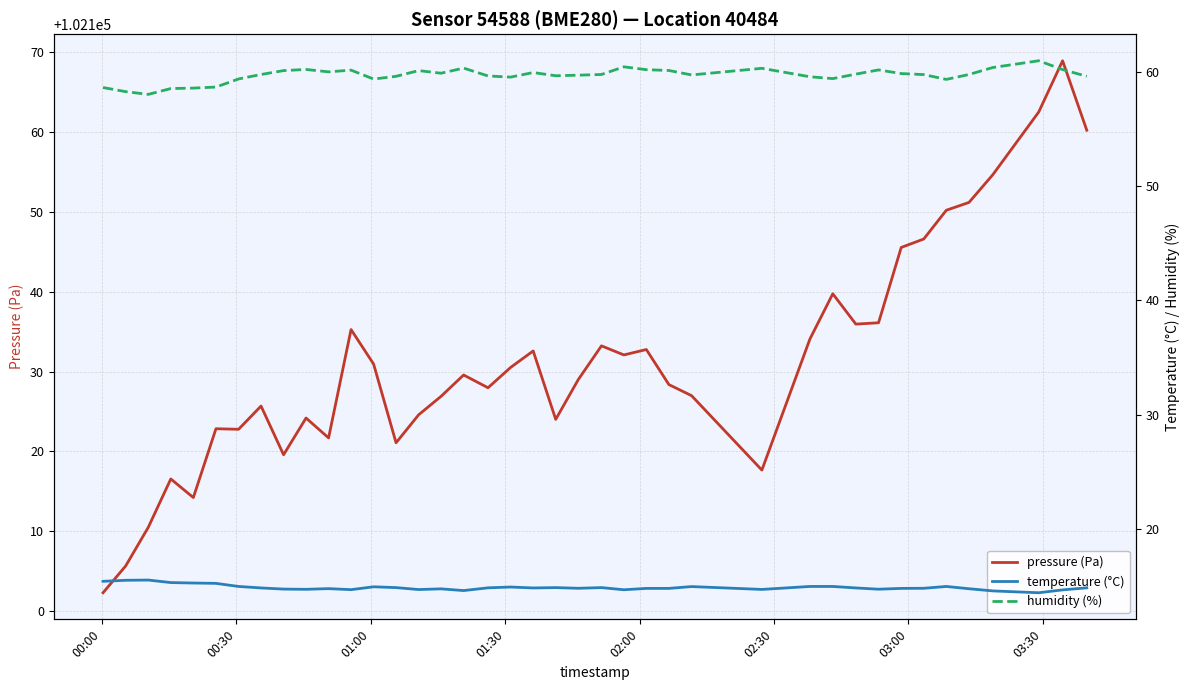

What is the average value of the temperature (°C) series?

14.9